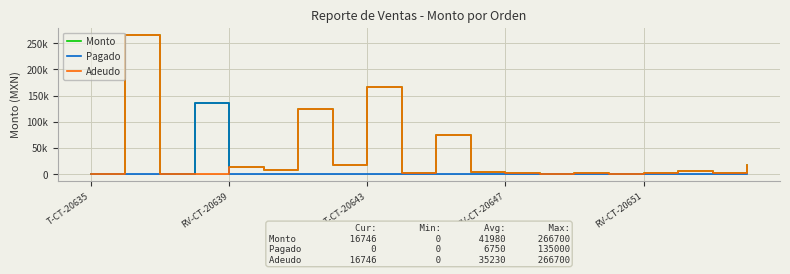

Does the chart display data point markers on the line(s)?

No